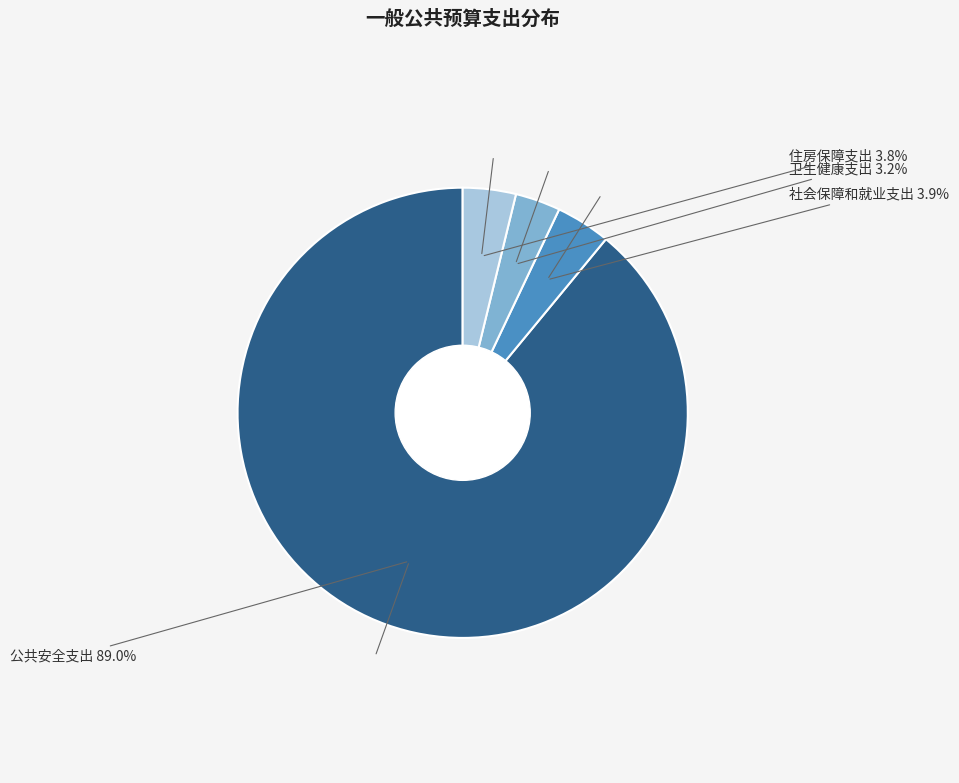

Does any single category account for the majority?

Yes